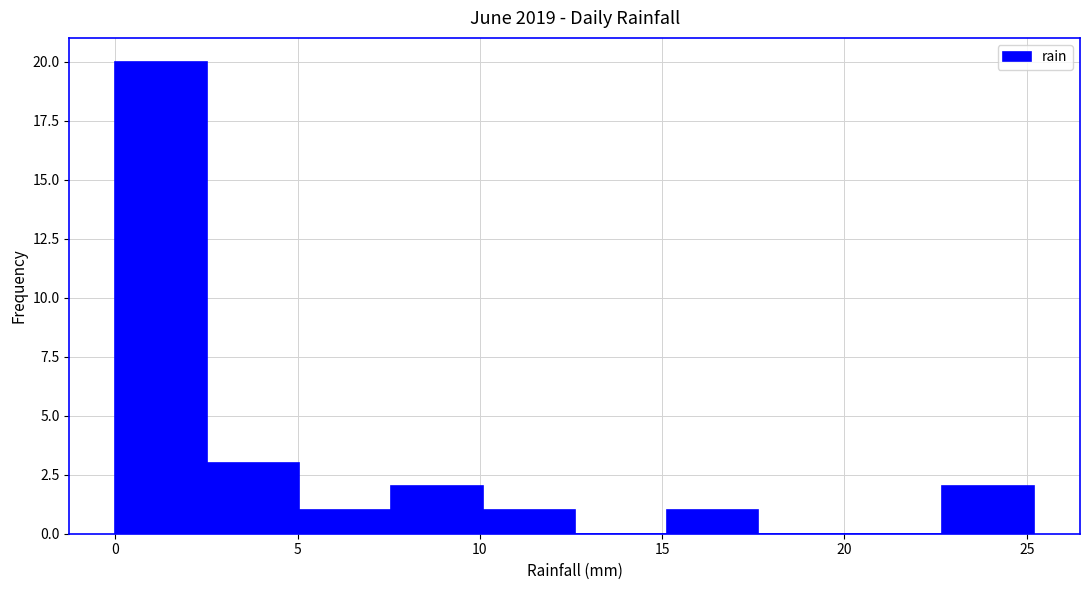

Reading left to right, list every bar in this chart as the range it spans on the x-axis followed by its height. Neither the bar edges nor the heights are printed on the chart, so give them approximately, as read against the axes.

0.0 to 2.5: 20
2.5 to 5.0: 3
5.0 to 7.5: 1
7.5 to 10.0: 2
10.0 to 12.5: 1
12.5 to 15.0: 0
15.0 to 17.5: 1
17.5 to 20.0: 0
20.0 to 22.5: 0
22.5 to 25.0: 2